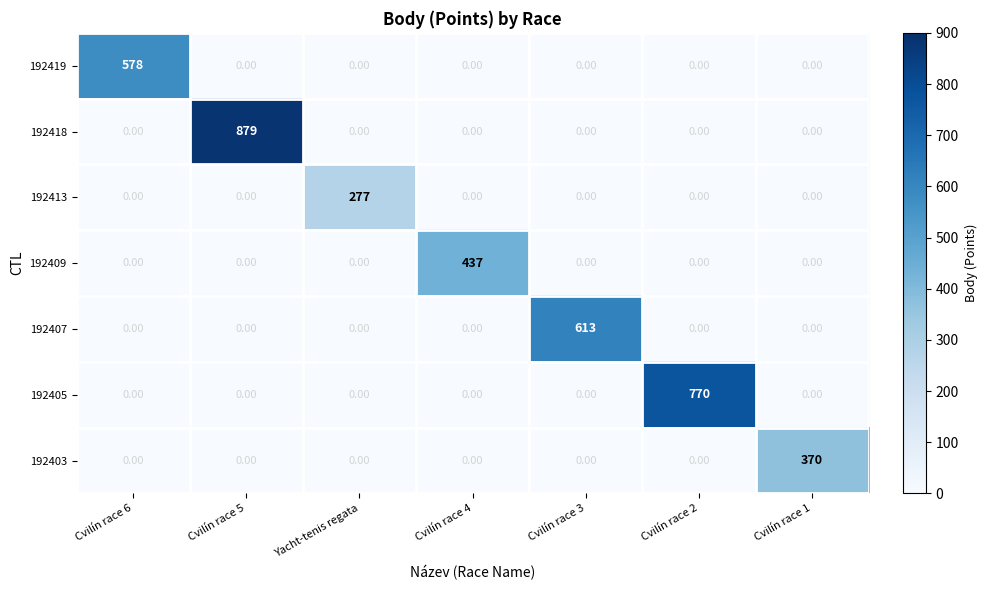

Rank the series by their maximum value, from lowest to highest.

192413, 192403, 192409, 192419, 192407, 192405, 192418